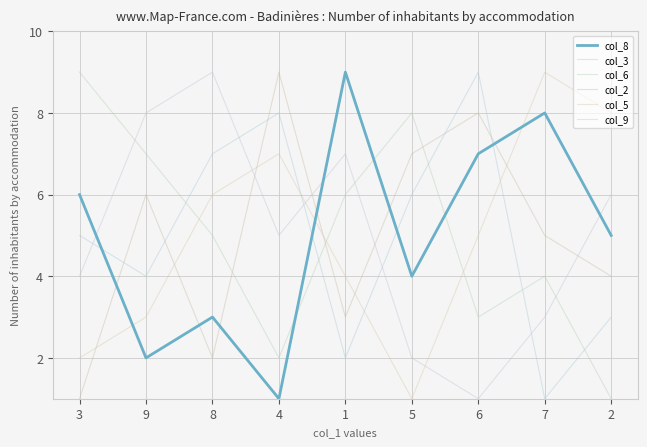

Reading right to left, transcribe all the data shown in this chart.

col_8: 2=5	7=8	6=7	5=4	1=9	4=1	8=3	9=2	3=6
col_3: 2=3	7=1	6=9	5=6	1=2	4=8	8=7	9=4	3=5
col_6: 2=1	7=4	6=3	5=8	1=6	4=2	8=5	9=7	3=9
col_2: 2=4	7=5	6=8	5=7	1=3	4=9	8=2	9=6	3=1
col_5: 2=8	7=9	6=5	5=1	1=4	4=7	8=6	9=3	3=2
col_9: 2=6	7=3	6=1	5=2	1=7	4=5	8=9	9=8	3=4